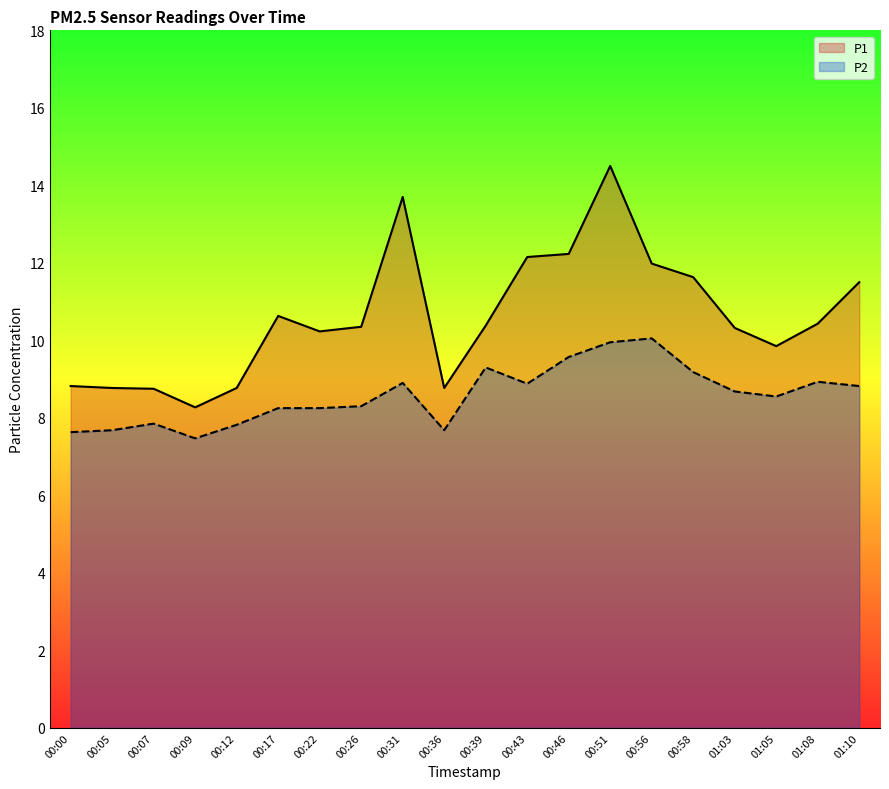

What is the value of the P2 point at the 8th from the left?

8.3